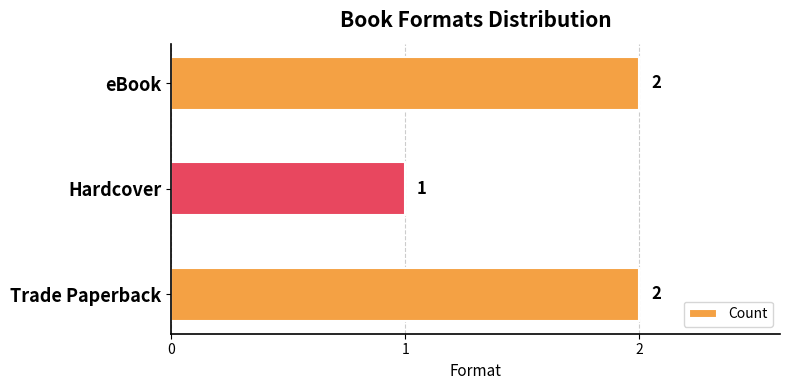

Which category has the lowest value across all series?

Hardcover